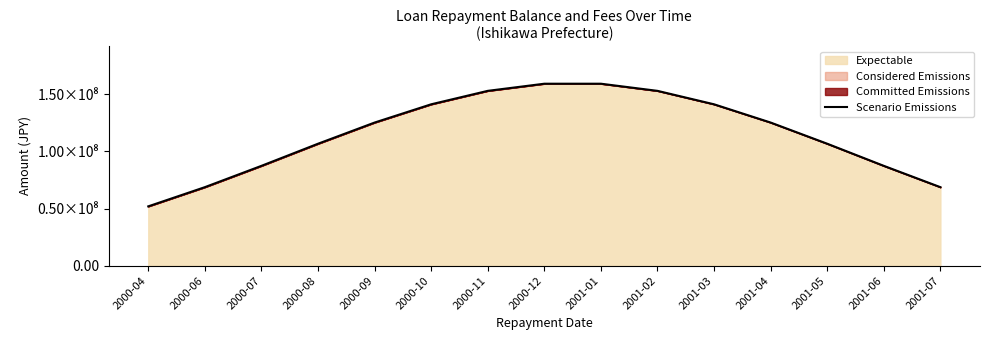

The chart shows a value of 236670176.3 at 2001-02. True or false?

False